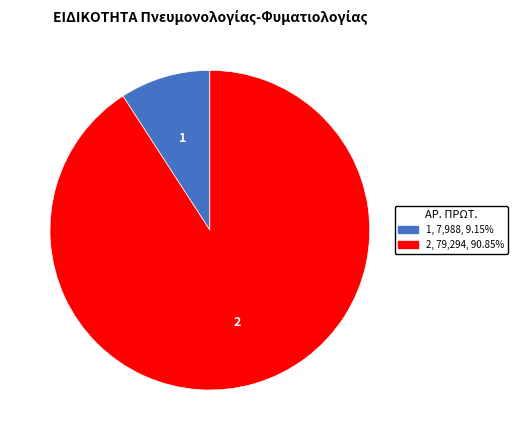

Approximately how many times larger is the value at 2, 79,294, 90.85% compared to 1, 7,988, 9.15%?

9.9